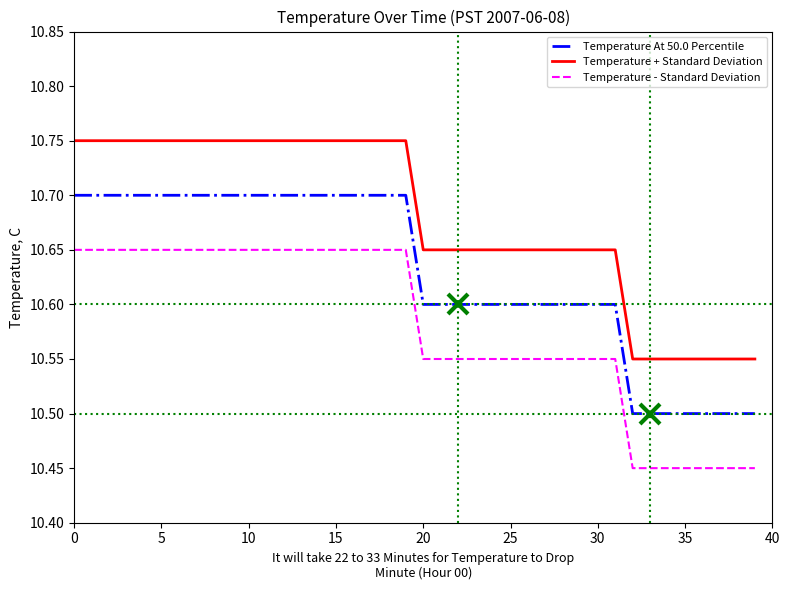

True or false: Temperature - Standard Deviation and Temperature At 50.0 Percentile cross at least once.

False